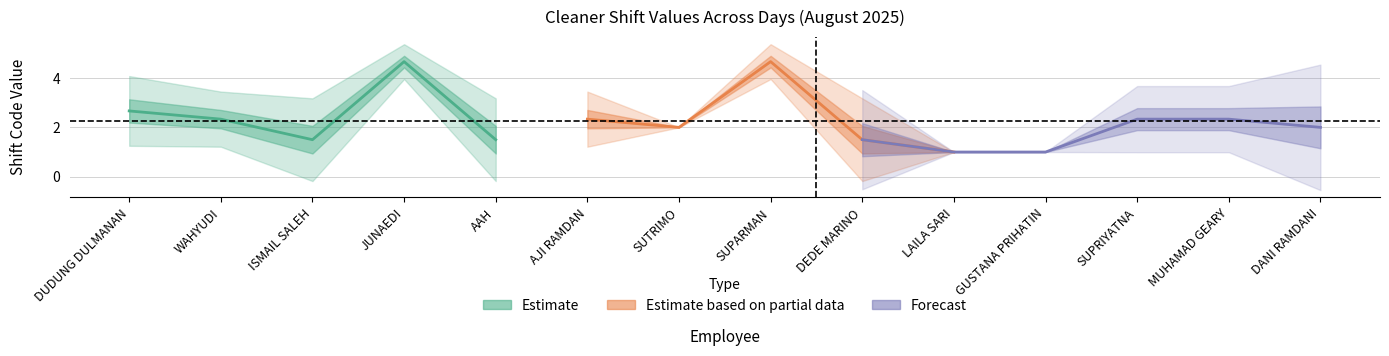

What is the greatest value displayed?

5